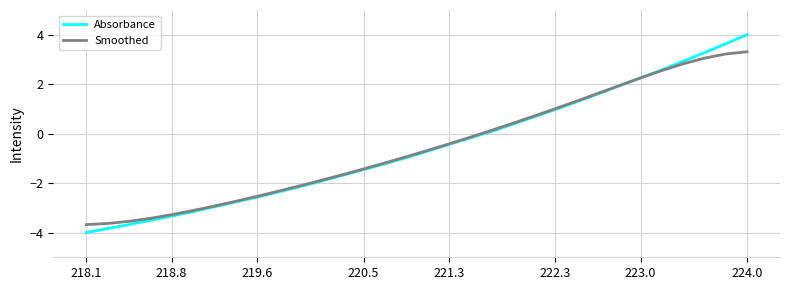

What is the greatest value displayed?

4.0